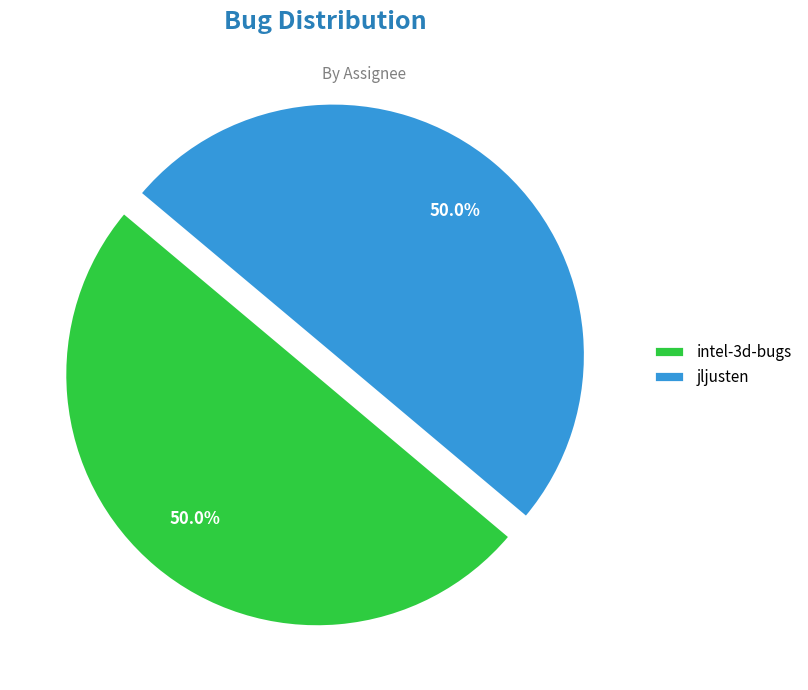

To the nearest percent, what percentage of the pie is intel-3d-bugs?

50%